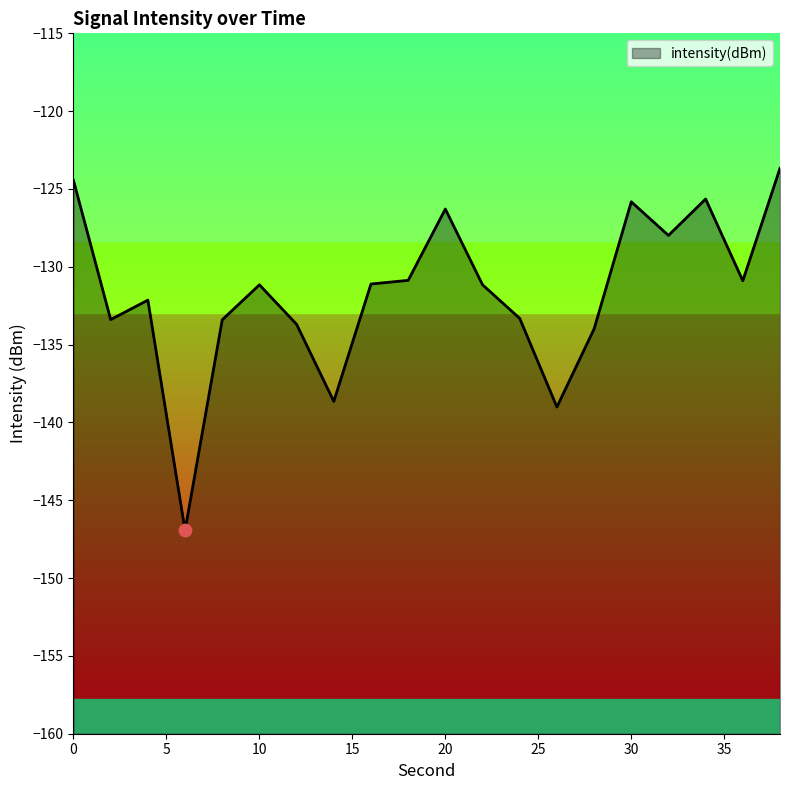

Between 20 and 8, which is larger?

20